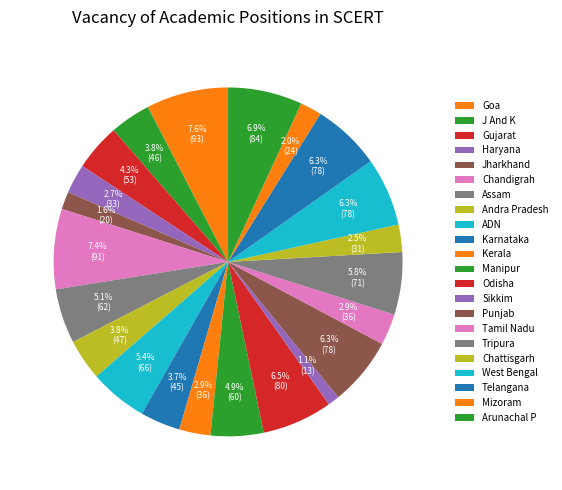

The Assam slice represents 5% of the pie. True or false?

True